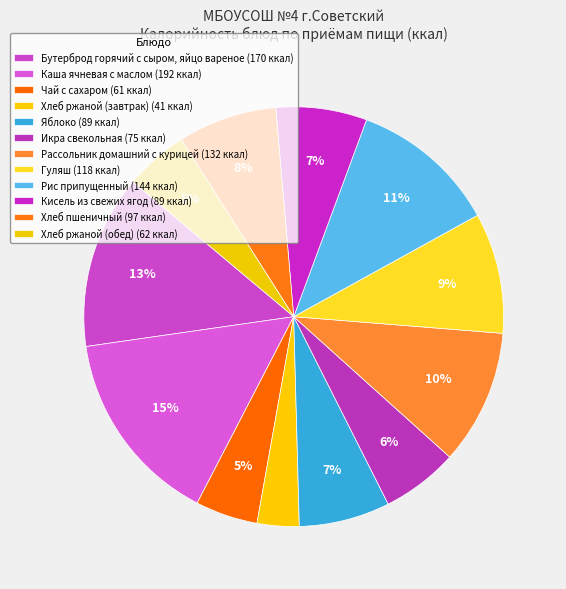

What percentage do Хлеб ржаной (обед) and Рис припущенный together represent?

16.2%